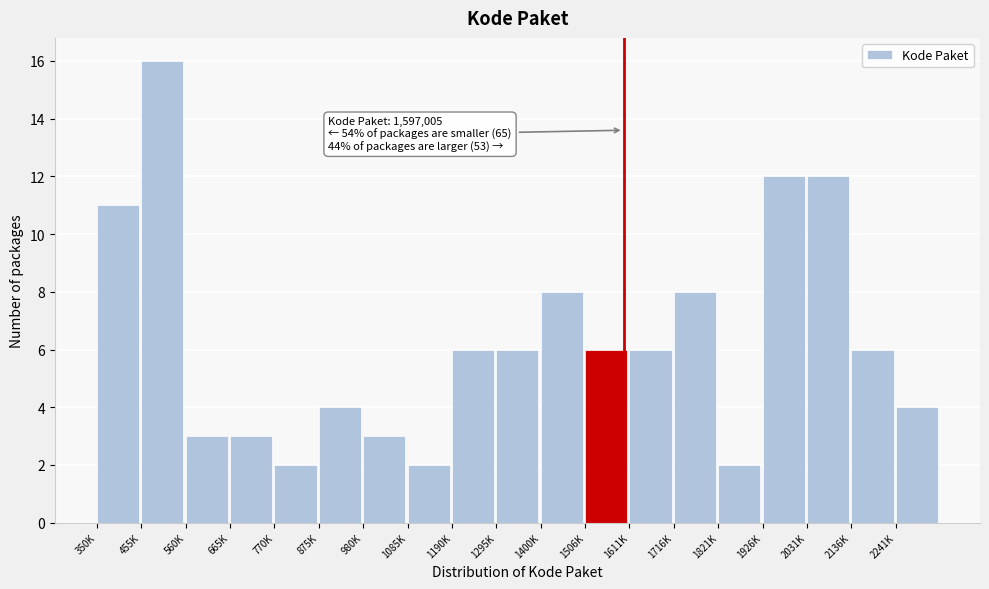

Reading right to left, what are all the values shown in this chart?

4	6	12	12	2	8	6	6	8	6	6	2	3	4	2	3	3	16	11